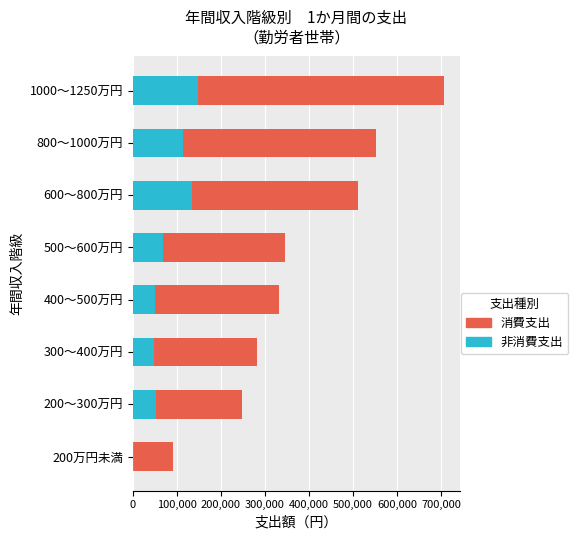

What are all the series names shown in the legend?

消費支出, 非消費支出